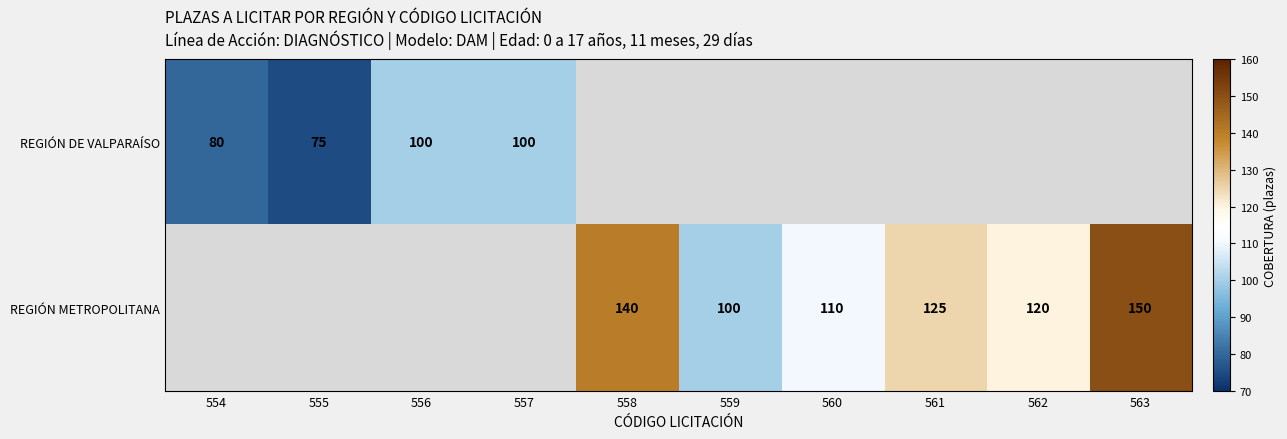

The value of REGIÓN METROPOLITANA at 562 is 120. True or false?

True